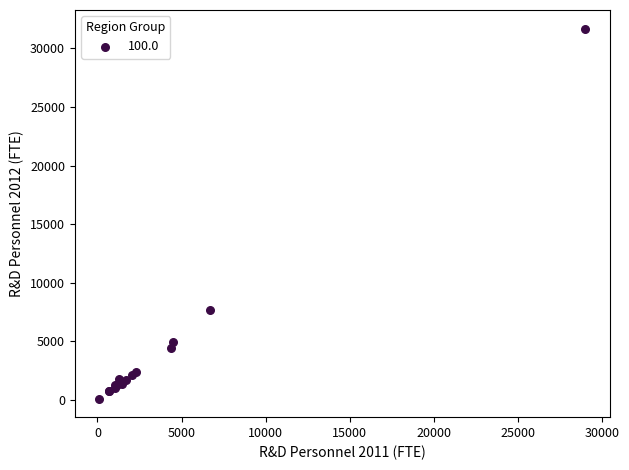

What Y value in the scatter plot is closest to 15908?

7689.4